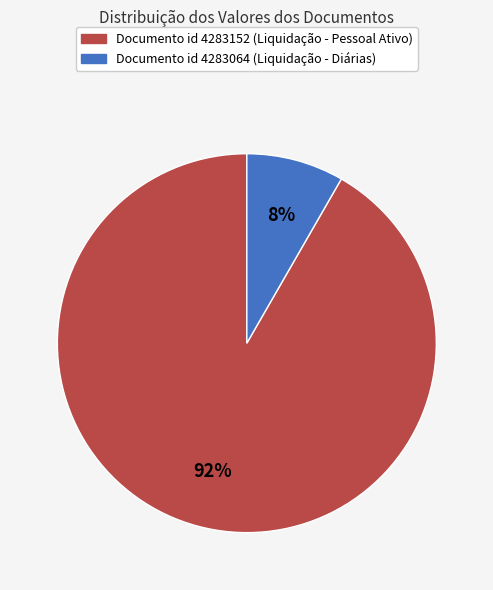

Does any single category account for the majority?

Yes